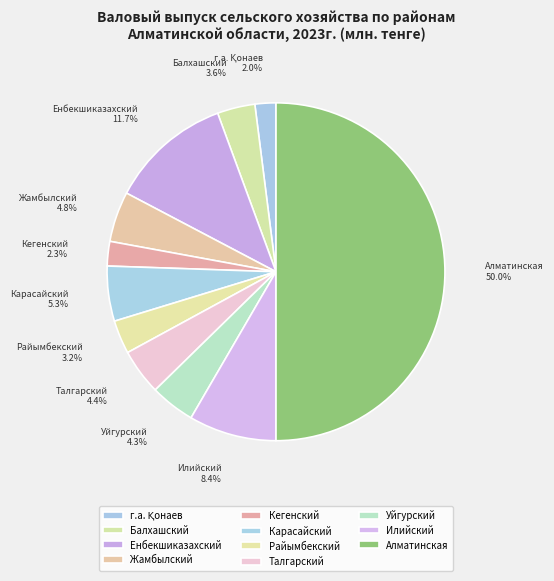

Combined, what portion of the pie is Алматинская and Кегенский?

52.3%